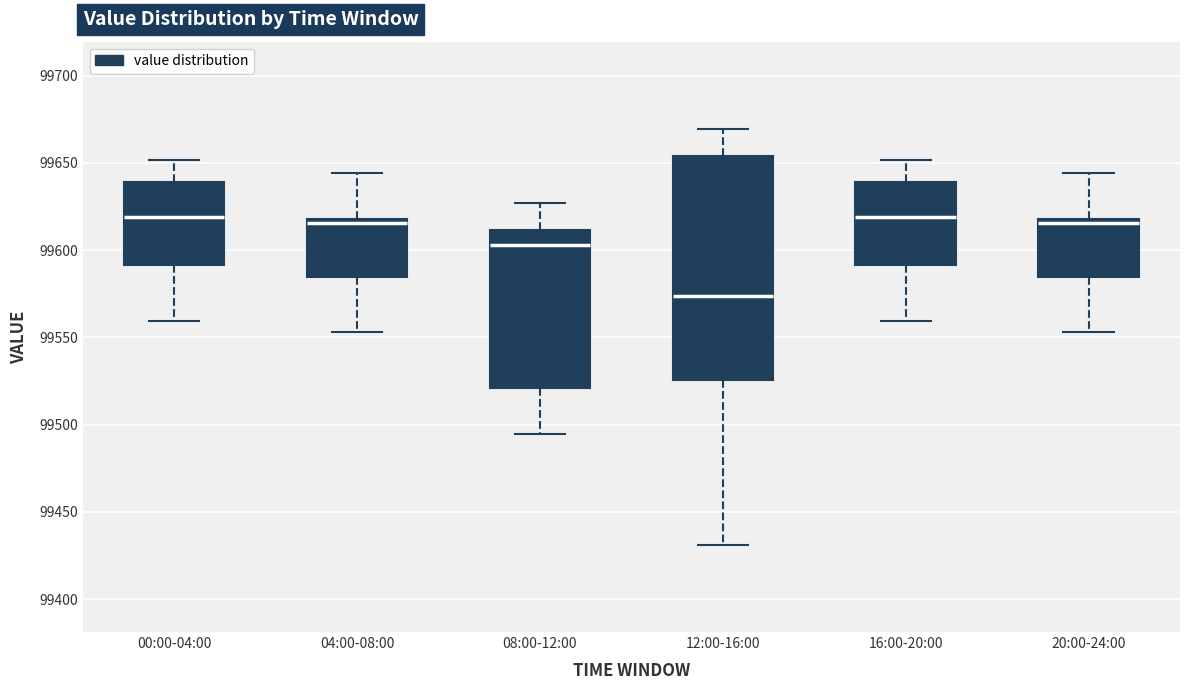

Comparing the boxes themselves (not the whiskers), which one is the tallest?

12:00-16:00